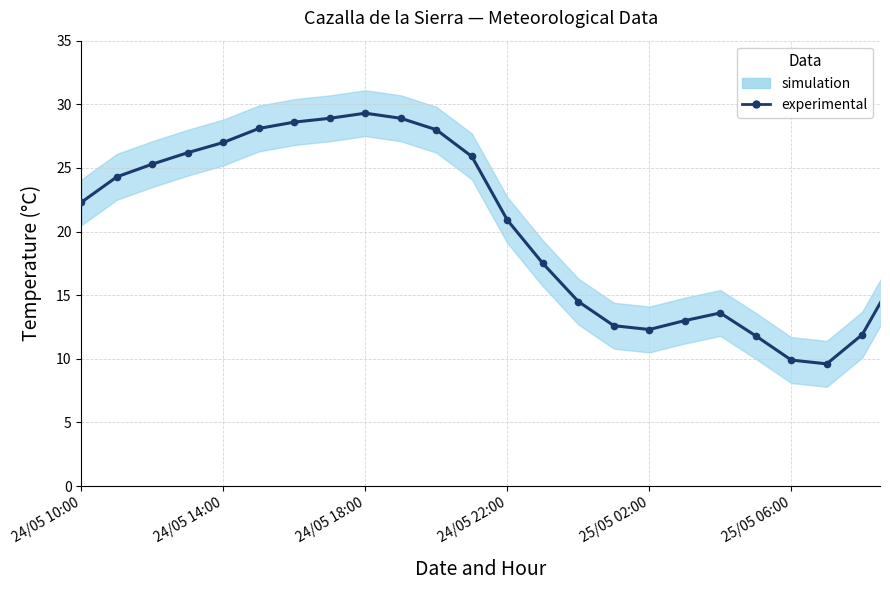

What is the change in value from 24/05 10:00 to 24/05 22:00?

-1.4